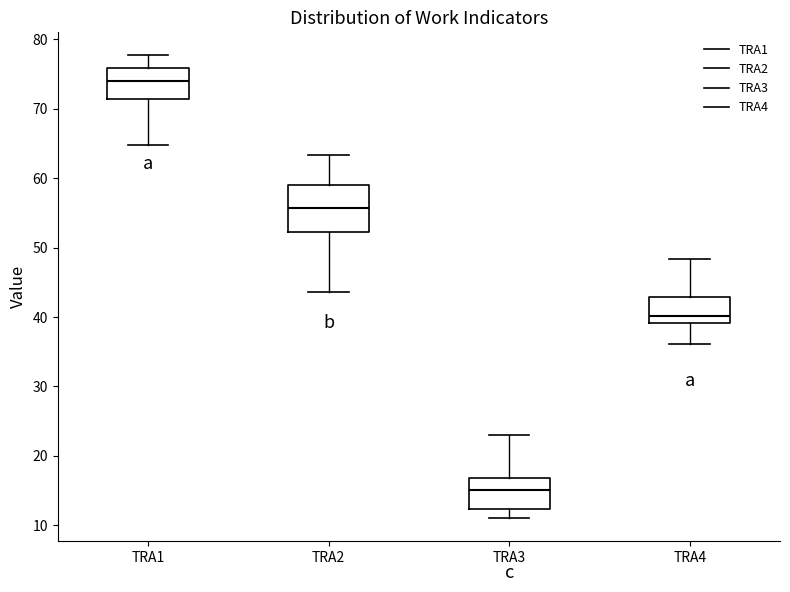

Which box's median line is the lowest?

TRA3